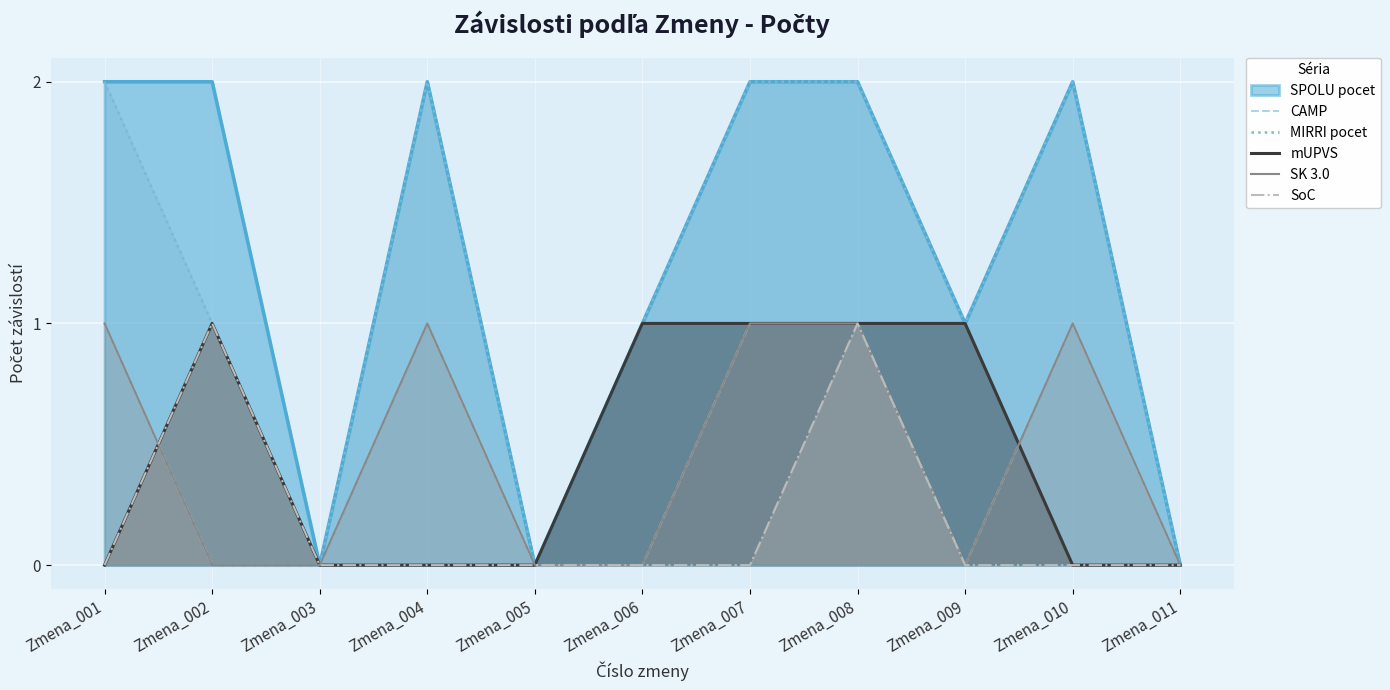

Where is CAMP nearest to the value 0?

Zmena_002